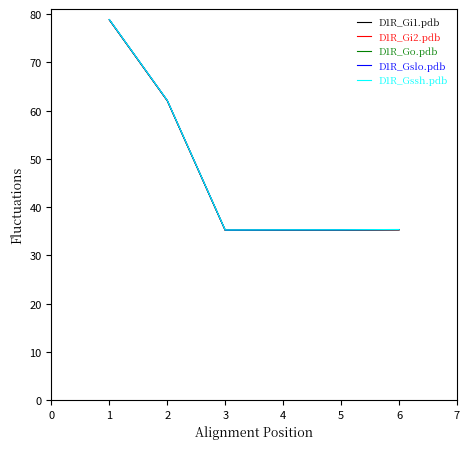

The value of D1R_Gi1.pdb at 3 is 35.2. True or false?

True